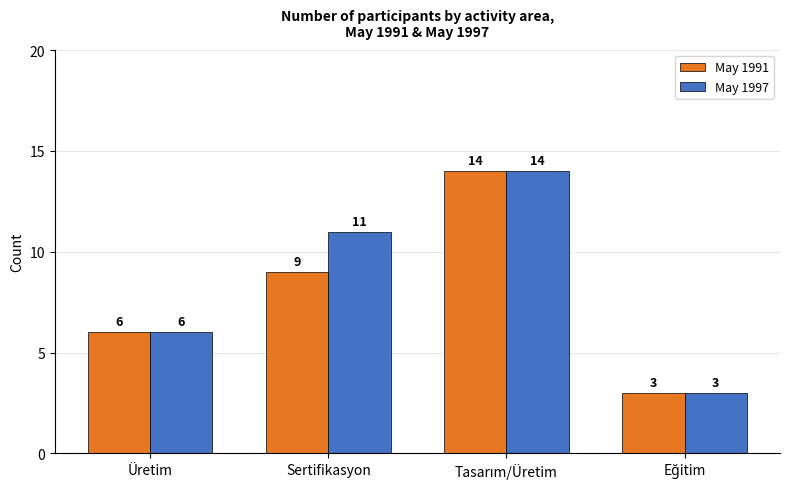

Rank the series at Sertifikasyon from lowest to highest value.

May 1991, May 1997